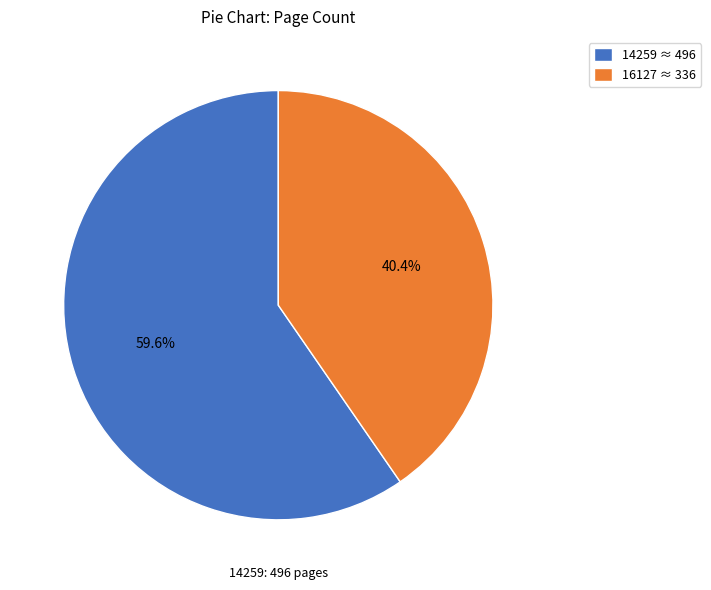

Does any single category account for the majority?

Yes